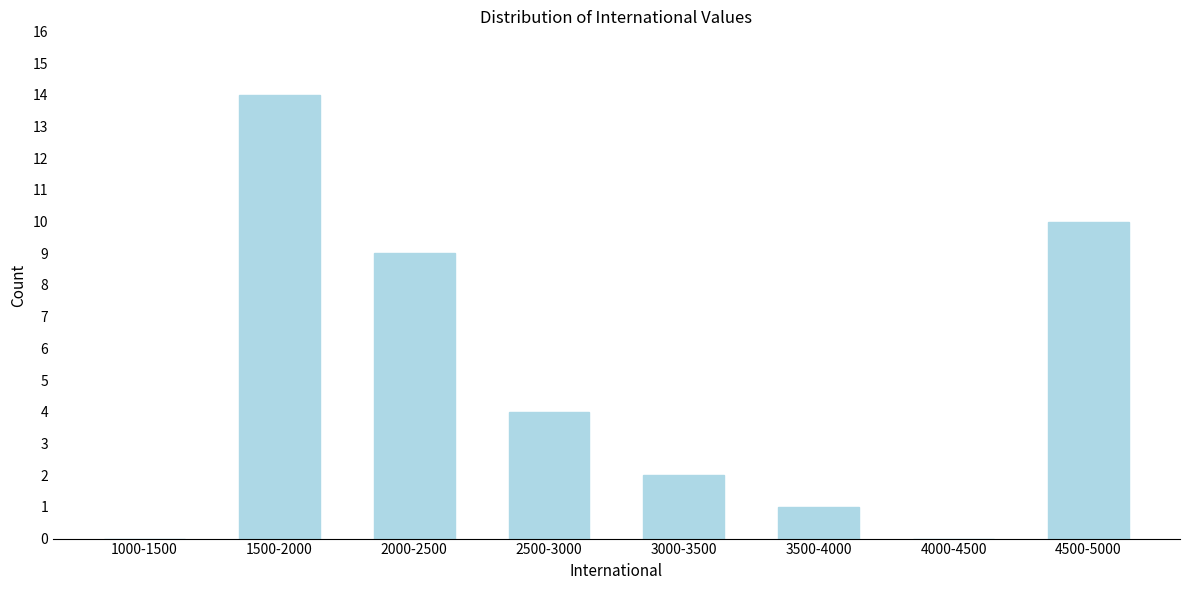

Reading left to right, what are all the values shown in this chart?

1000-1500=0	1500-2000=14	2000-2500=9	2500-3000=4	3000-3500=2	3500-4000=1	4000-4500=0	4500-5000=10